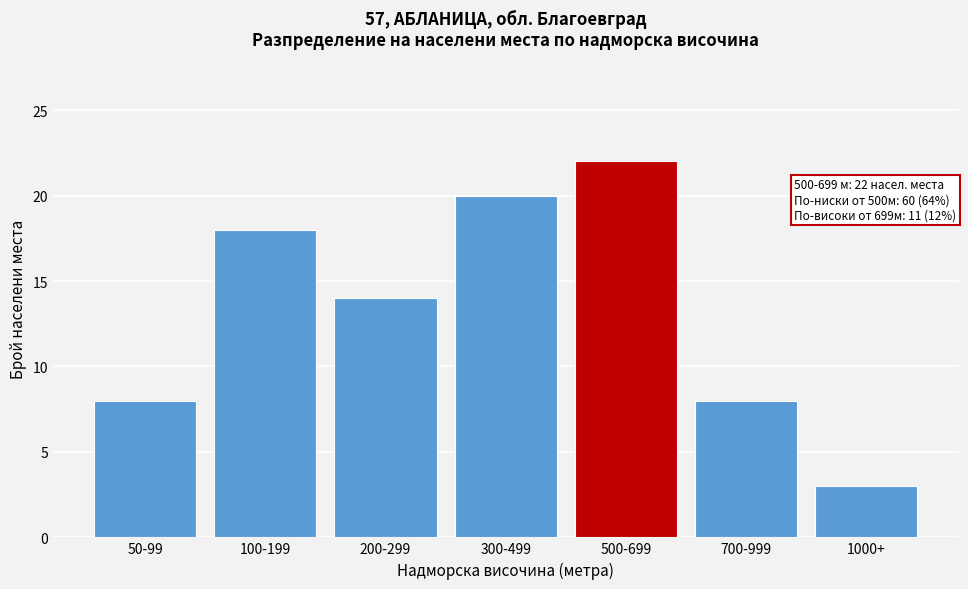

Reading left to right, what are all the values shown in this chart?

8	18	14	20	22	8	3